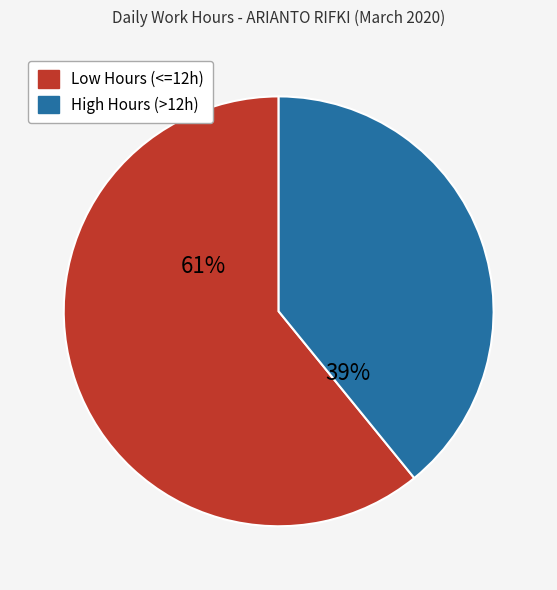

Is there any slice that represents more than half of the pie?

Yes